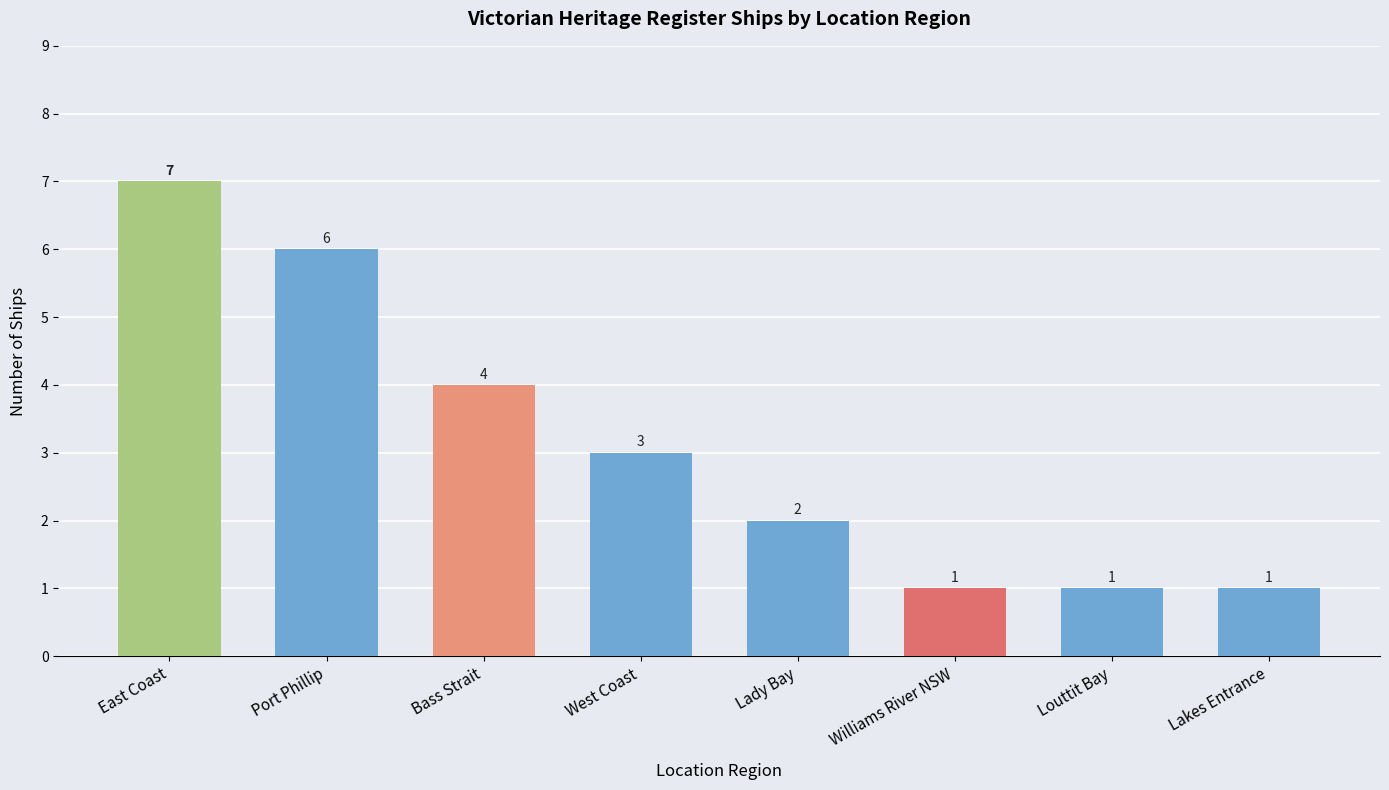

How many bars are there in total?

8